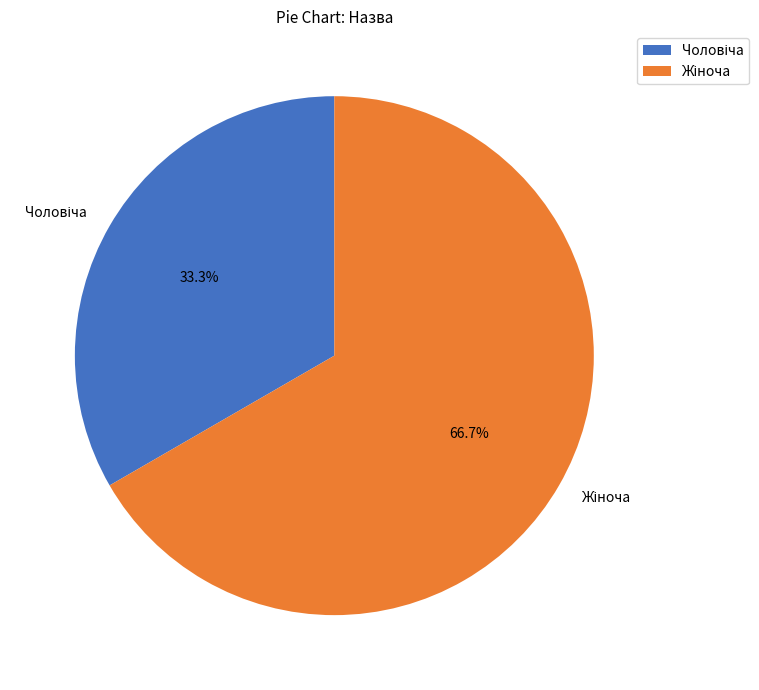

Does any single category account for the majority?

Yes